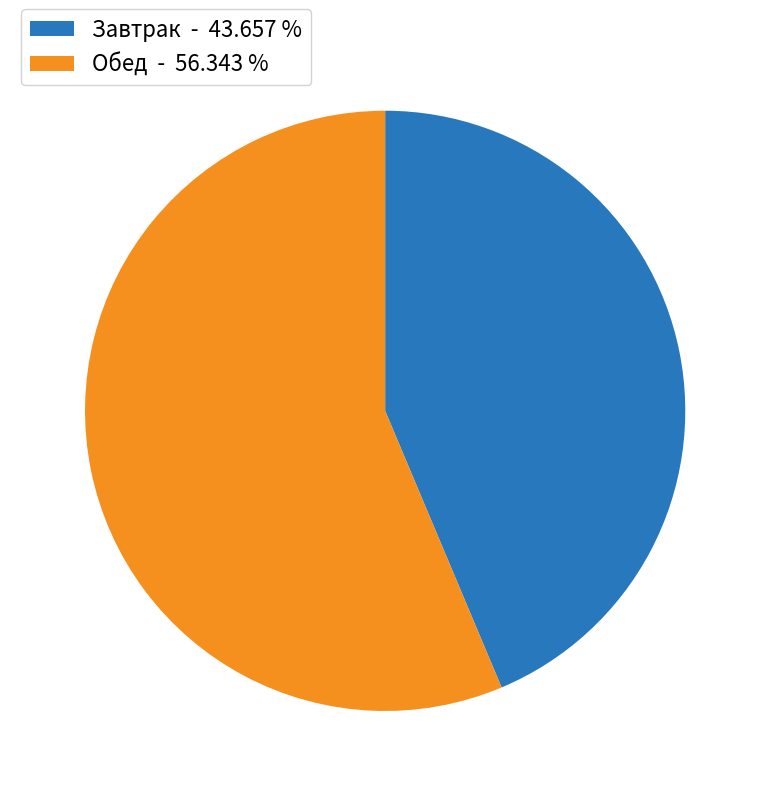

Combined, do Обед - 56.343 % and Завтрак - 43.657 % account for over 50%?

Yes